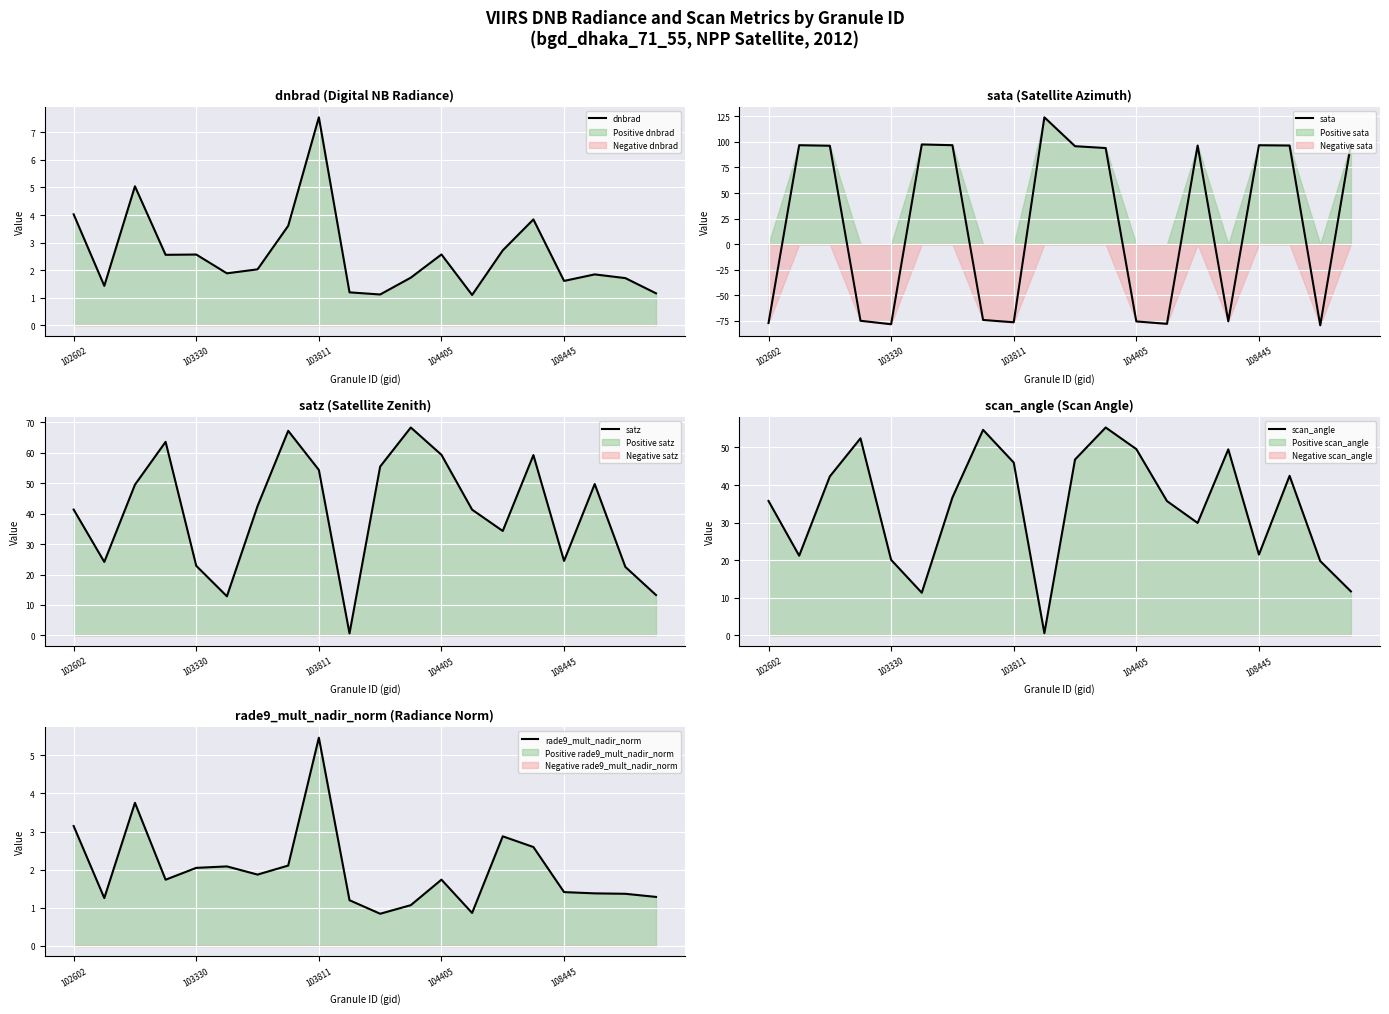

Count the number of data series in this chart.

5